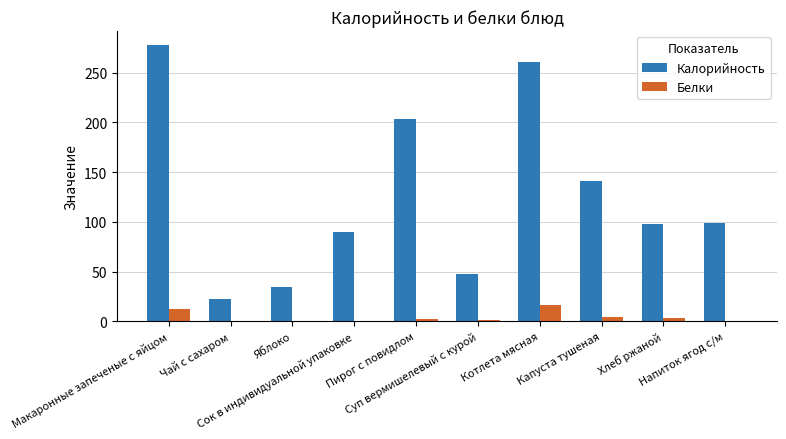

What is the highest value of the Белки series?

15.9